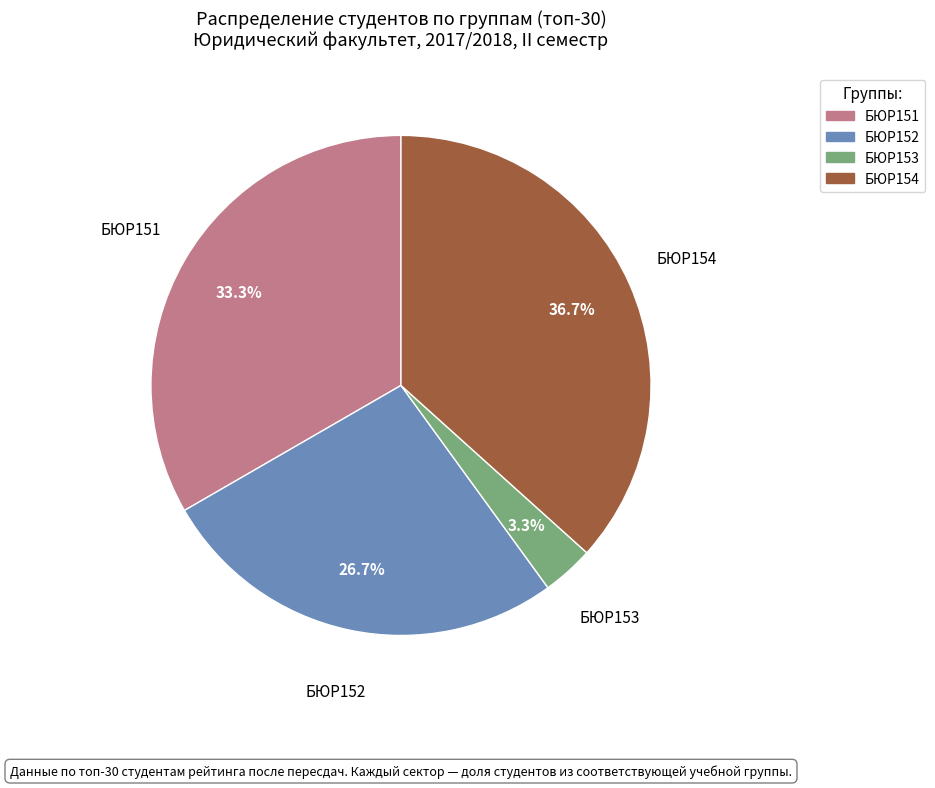

Combined, do БЮР154 and БЮР152 account for over 50%?

Yes